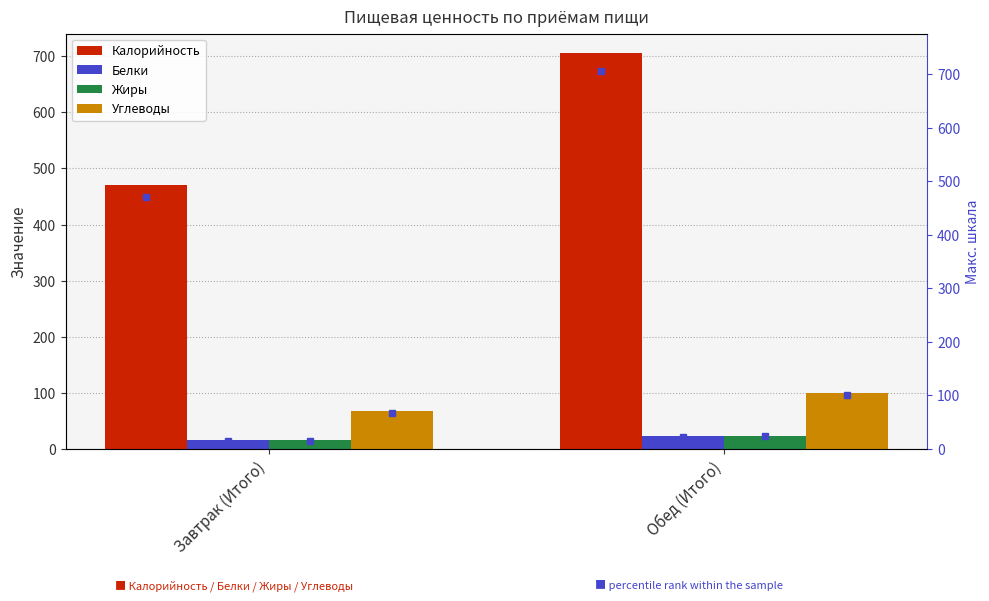

Which category has the highest value in the Углеводы series?

Обед (Итого)